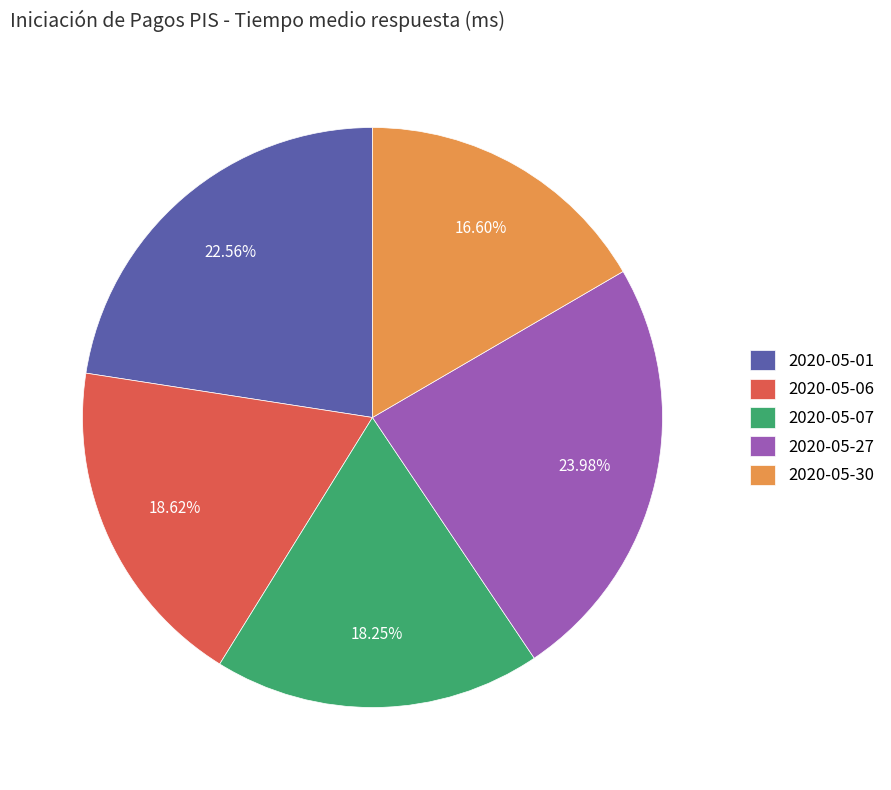

Count the number of slices in the pie.

5